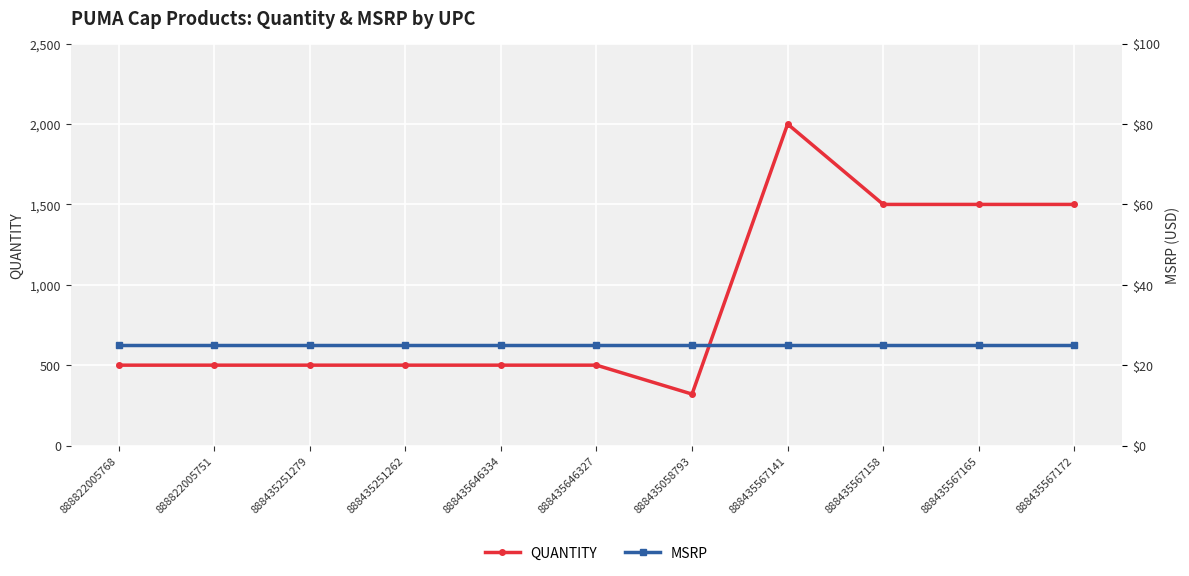

Is it true that MSRP equals 25 at 888435058793?

True